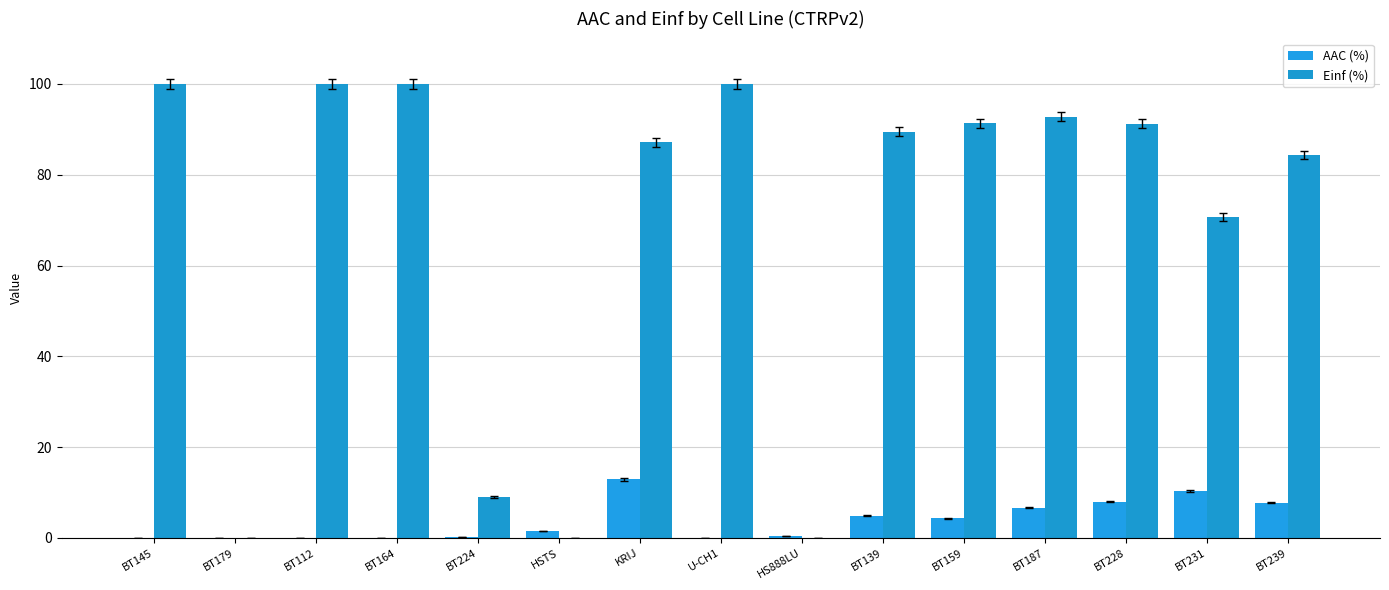

At which label is AAC (%) closest to 6?

BT187